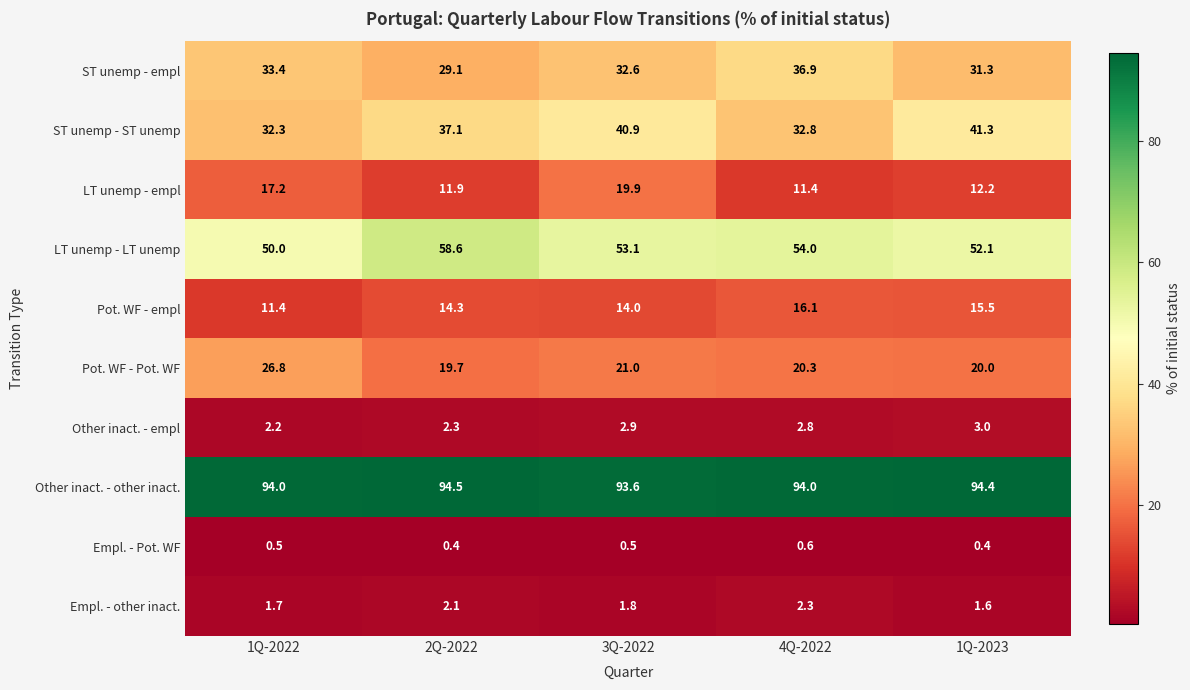

Rank the series by their maximum value, from highest to lowest.

Other inact. - other inact., LT unemp - LT unemp, ST unemp - ST unemp, ST unemp - empl, Pot. WF - Pot. WF, LT unemp - empl, Pot. WF - empl, Other inact. - empl, Empl. - other inact., Empl. - Pot. WF